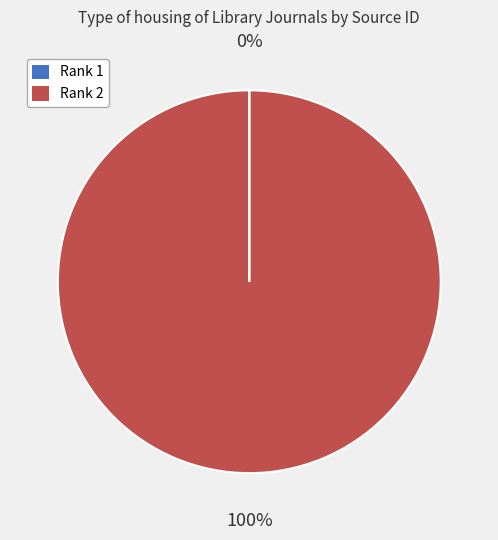

To the nearest percent, what is the average slice percentage?

50%